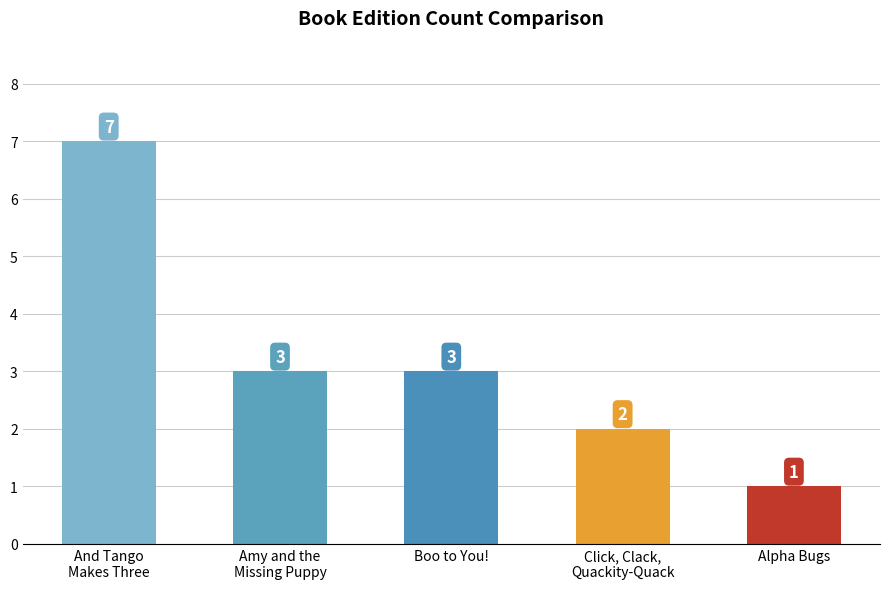

What is the approximate value at Alpha Bugs?

1